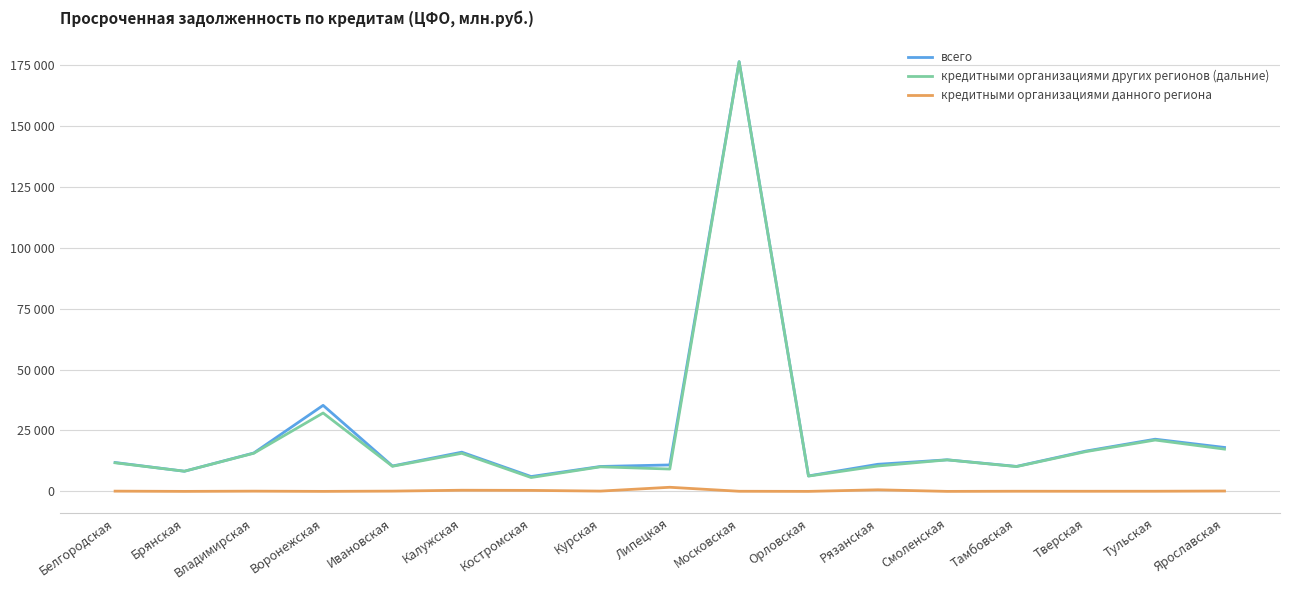

Does the chart have visible grid lines?

Yes